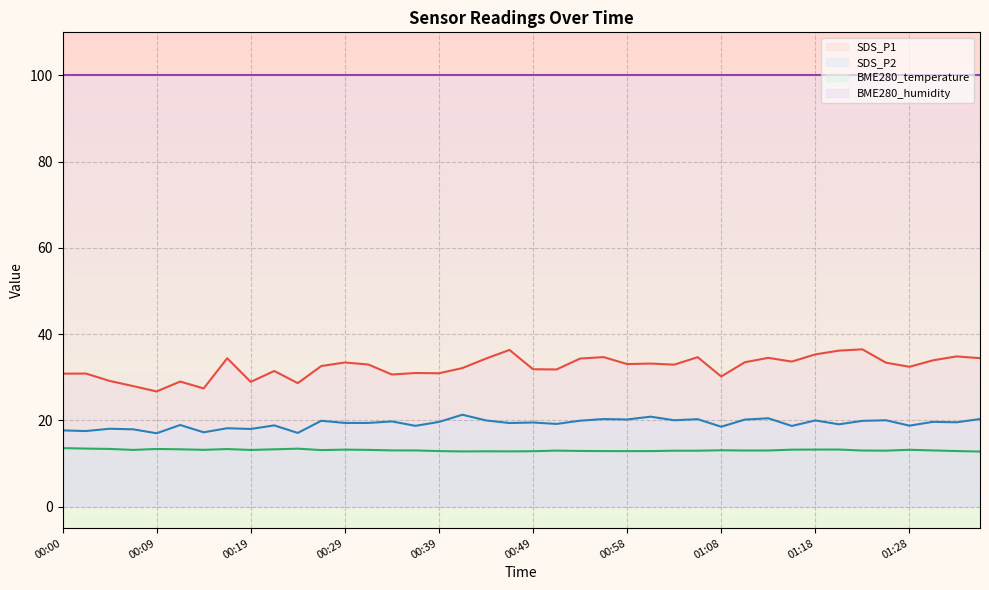

List the labels in order of SDS_P2 value, largest first.

00:41, 01:01, 01:13, 00:56, 01:35, 01:06, 00:58, 01:11, 01:03, 01:25, 00:44, 01:18, 00:54, 00:26, 01:23, 00:34, 01:30, 00:39, 01:33, 00:49, 00:29, 00:31, 00:46, 00:51, 01:21, 00:12, 00:22, 01:28, 00:36, 01:16, 01:08, 00:17, 00:05, 00:19, 00:07, 00:00, 00:02, 00:14, 00:24, 00:09